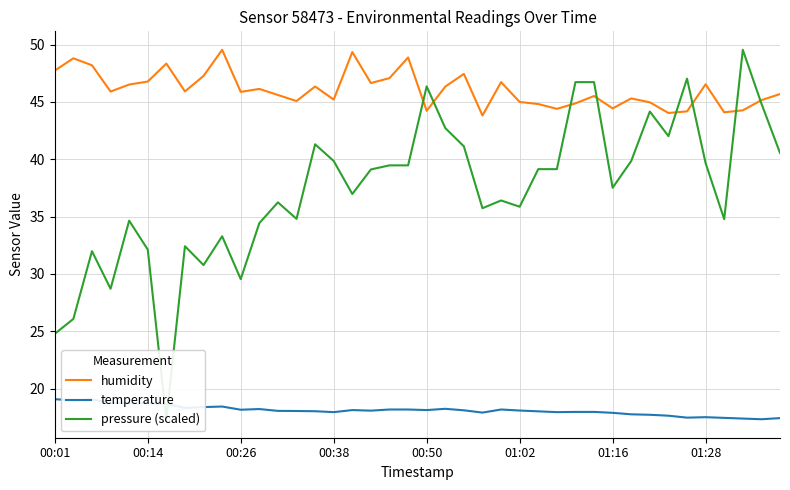

True or false: humidity and temperature cross at least once.

False